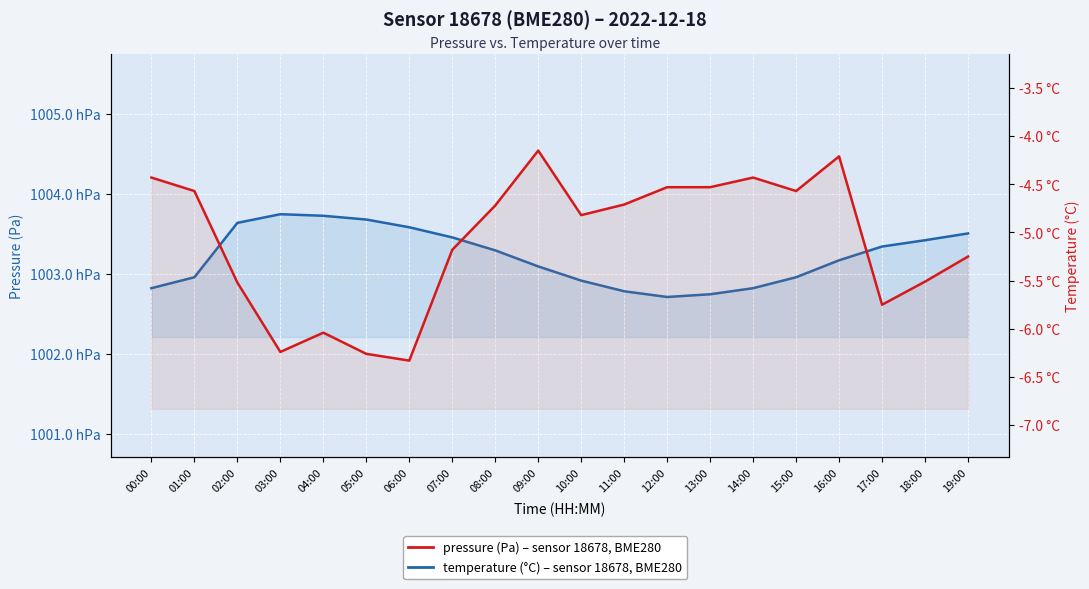

True or false: pressure and temperature intersect in this chart.

False